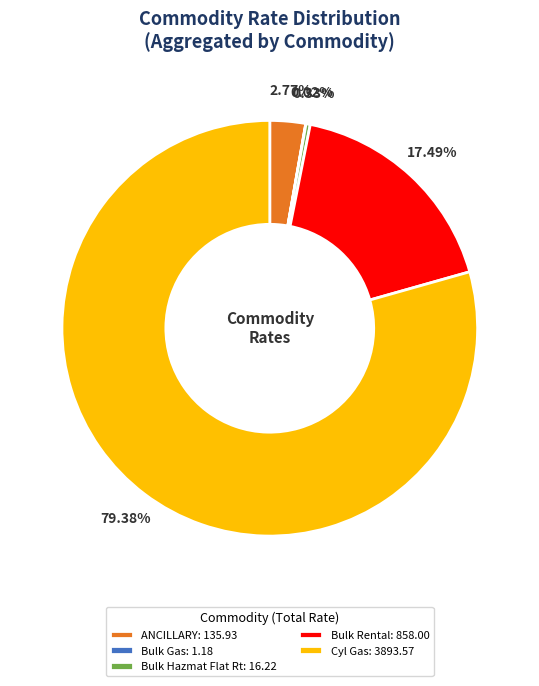

Which has a higher value, Cyl Gas: 3893.57 or ANCILLARY: 135.93?

Cyl Gas: 3893.57